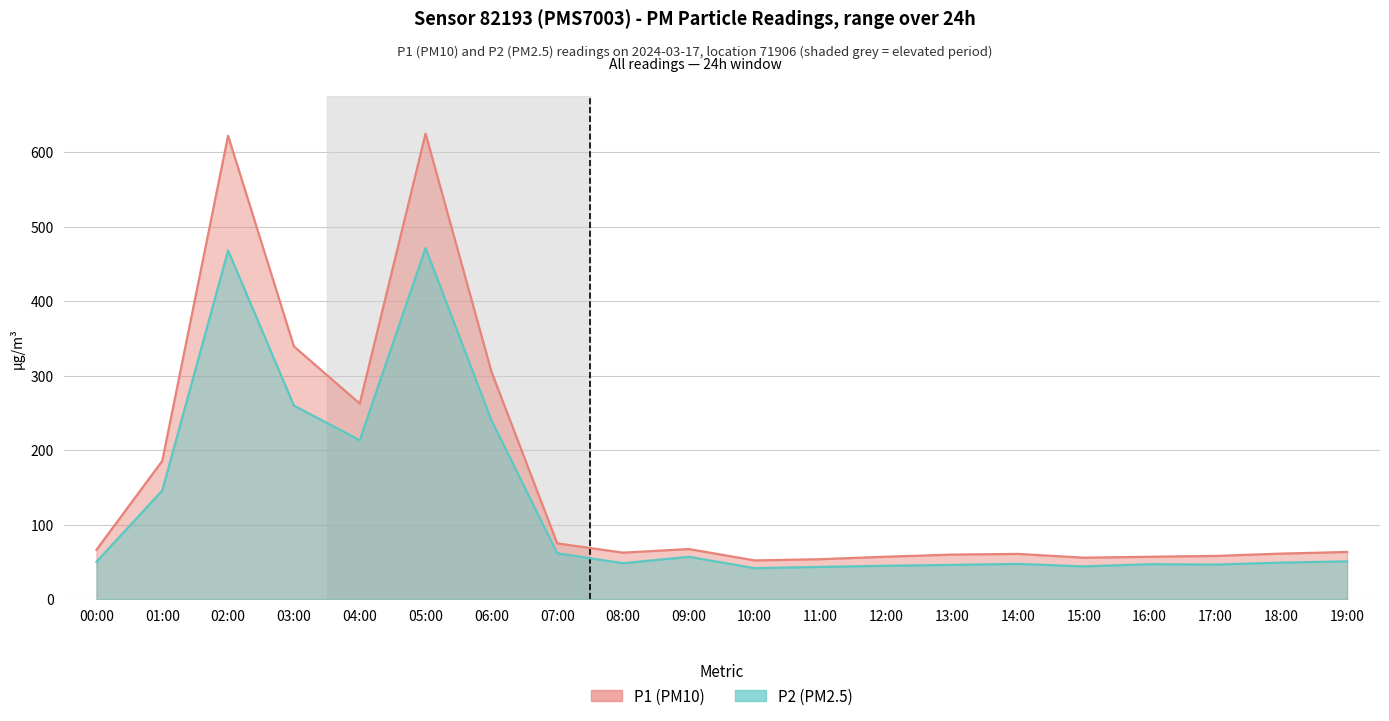

True or false: P2 and P1 cross at least once.

False